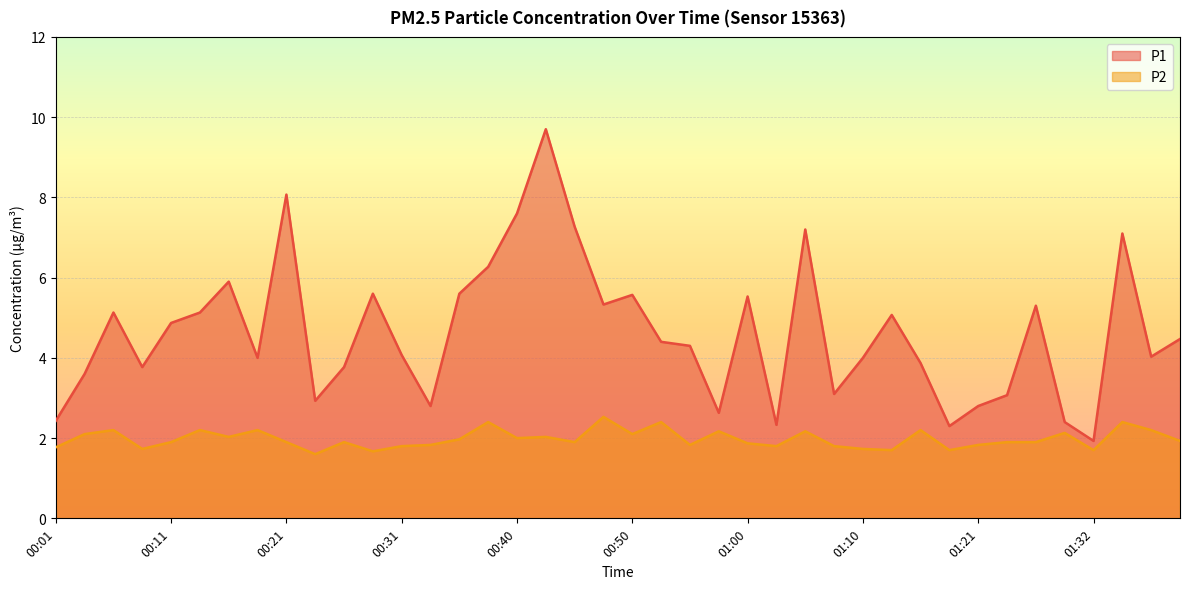

Which series has the largest total across all categories?

P1